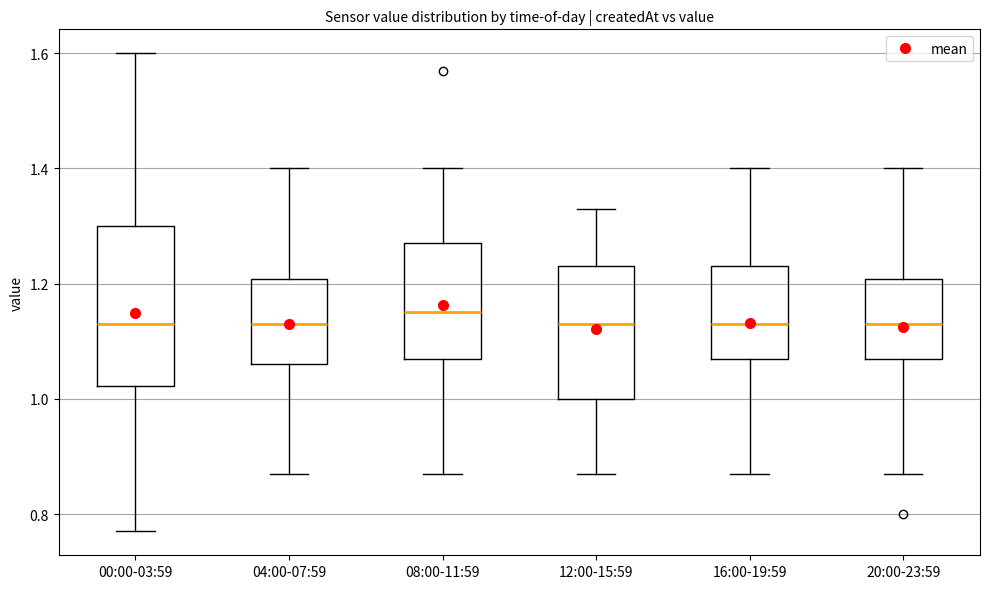

Reading left to right, read every box against the y-axis: the position of its median line, the range the box covers, and the ends of its whiskers. The values are not printed on the chart, so give them approximately, as read against the axis.

00:00-03:59: median 1.14, box 1.02 to 1.30, whiskers 0.78 to 1.60
04:00-07:59: median 1.14, box 1.06 to 1.20, whiskers 0.88 to 1.40
08:00-11:59: median 1.16, box 1.08 to 1.28, whiskers 0.88 to 1.40
12:00-15:59: median 1.14, box 1.00 to 1.24, whiskers 0.88 to 1.34
16:00-19:59: median 1.14, box 1.08 to 1.24, whiskers 0.88 to 1.40
20:00-23:59: median 1.14, box 1.08 to 1.20, whiskers 0.88 to 1.40